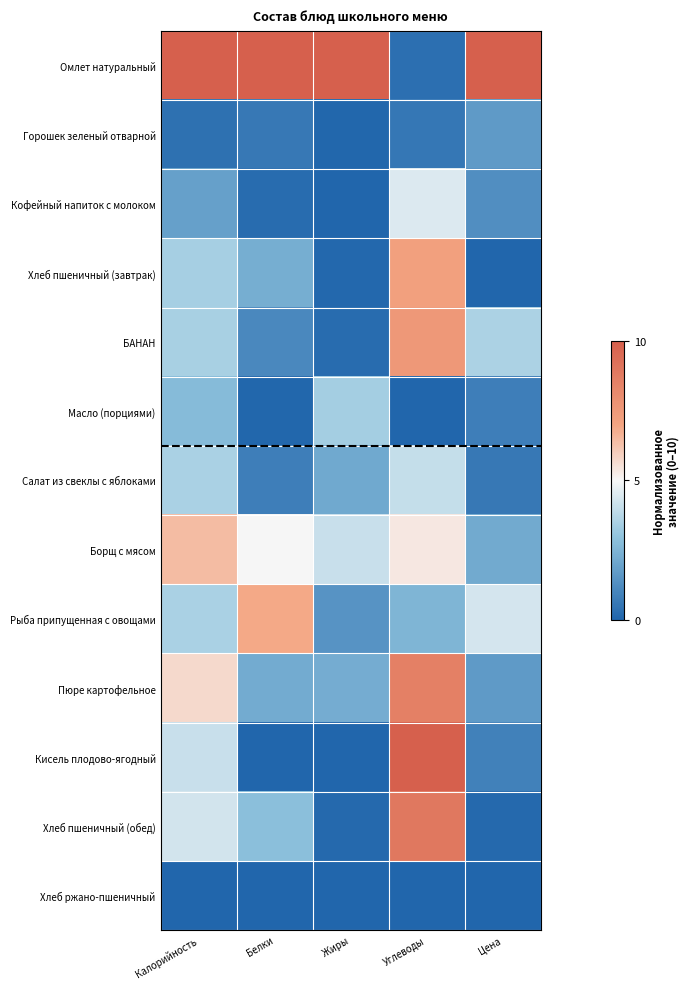

Reading left to right, what are all the values shown in this chart?

Омлет натуральный: Калорийность=10.0	Белки=10.0	Жиры=10.0	Углеводы=0.3	Цена=10.0
Горошек зеленый отварной: Калорийность=0.4	Белки=0.6	Жиры=0.0	Углеводы=0.6	Цена=1.6
Кофейный напиток с молоком: Калорийность=1.8	Белки=0.2	Жиры=0.0	Углеводы=4.5	Цена=1.3
Хлеб пшеничный (завтрак): Калорийность=3.4	Белки=2.3	Жиры=0.1	Углеводы=7.2	Цена=0.0
БАНАН: Калорийность=3.5	Белки=1.1	Жиры=0.2	Углеводы=7.5	Цена=3.5
Масло (порциями): Калорийность=2.7	Белки=0.1	Жиры=3.4	Углеводы=0.0	Цена=0.8
Салат из свеклы с яблоками: Калорийность=3.5	Белки=0.8	Жиры=2.1	Углеводы=4.0	Цена=0.6
Борщ с мясом: Калорийность=6.4	Белки=5.0	Жиры=4.1	Углеводы=5.4	Цена=2.2
Рыба припущенная с овощами: Калорийность=3.5	Белки=6.9	Жиры=1.5	Углеводы=2.5	Цена=4.3
Пюре картофельное: Калорийность=5.7	Белки=2.2	Жиры=2.2	Углеводы=8.6	Цена=1.7
Кисель плодово-ягодный: Калорийность=4.1	Белки=0.0	Жиры=0.0	Углеводы=10.0	Цена=0.9
Хлеб пшеничный (обед): Калорийность=4.3	Белки=2.8	Жиры=0.1	Углеводы=8.9	Цена=0.1
Хлеб ржано-пшеничный: Калорийность=0.0	Белки=0.0	Жиры=0.0	Углеводы=0.0	Цена=0.0